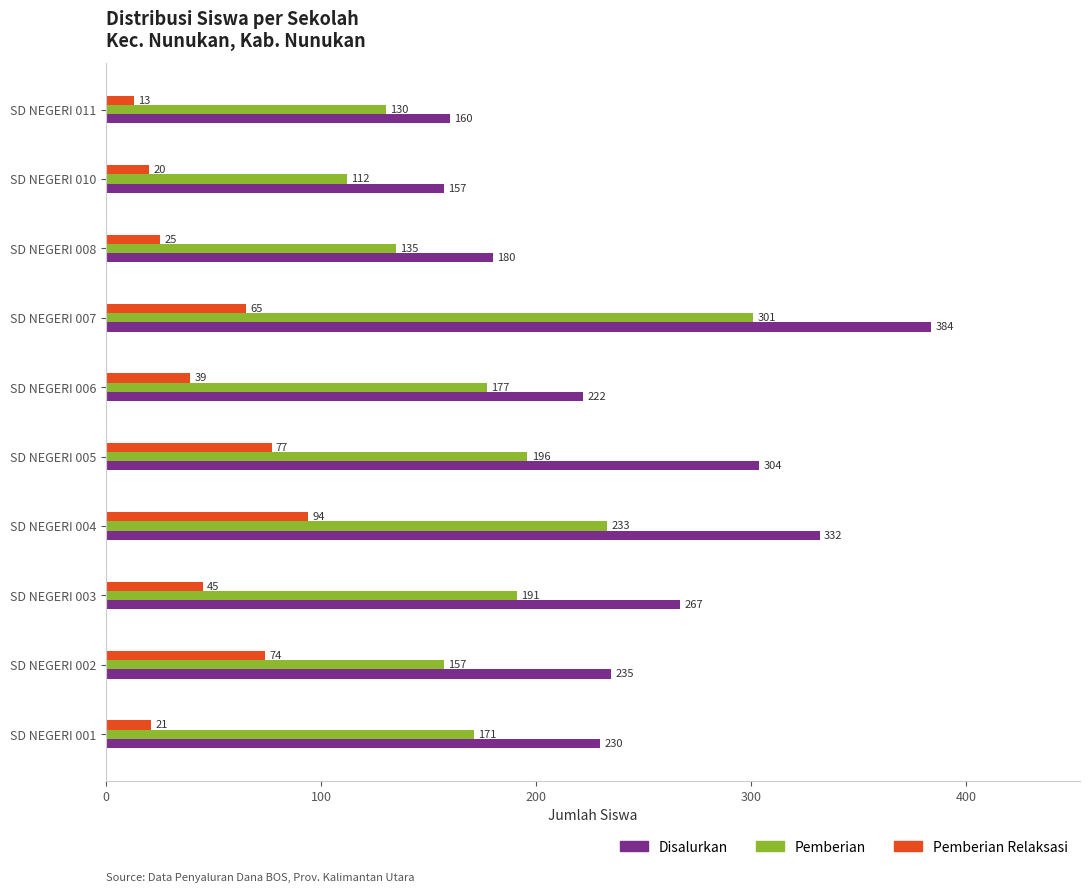

What is the sum of all Pemberian values?

1803